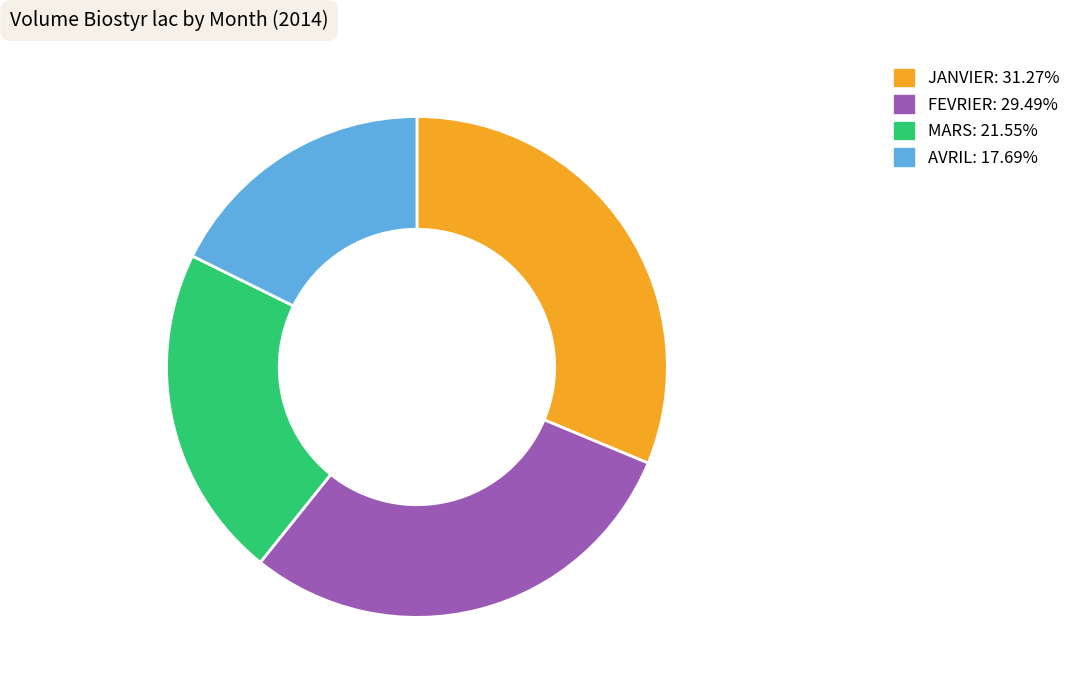

What is the smallest slice in the pie chart?

AVRIL